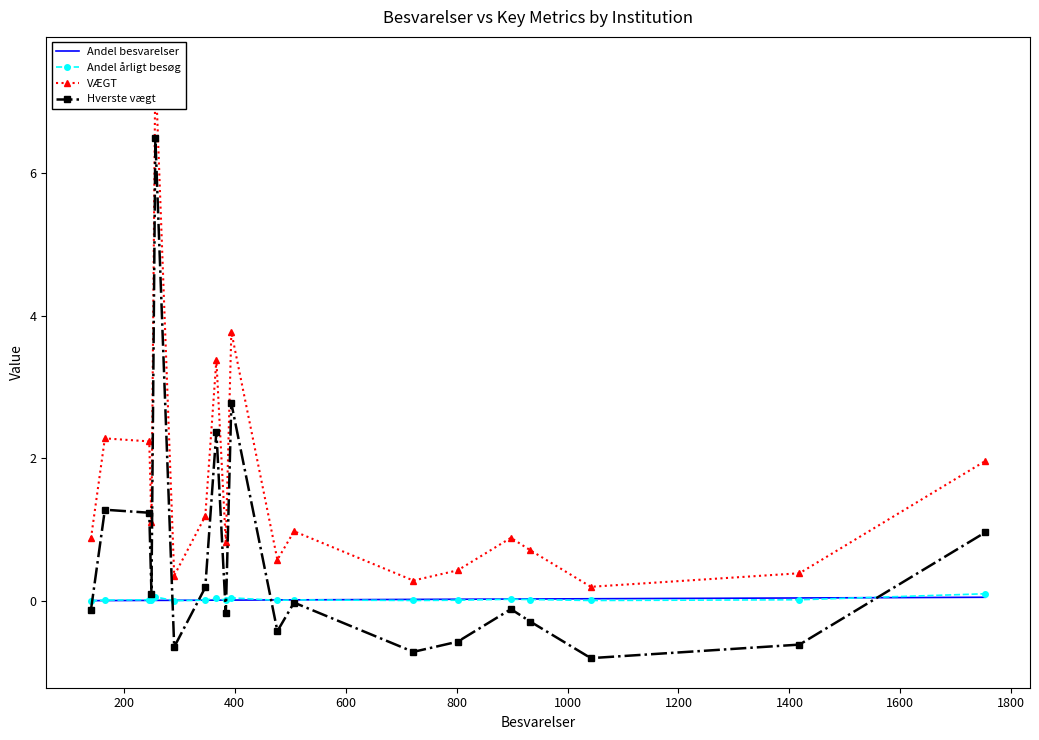

What is the highest value of the Hverste vægt series?

6.5